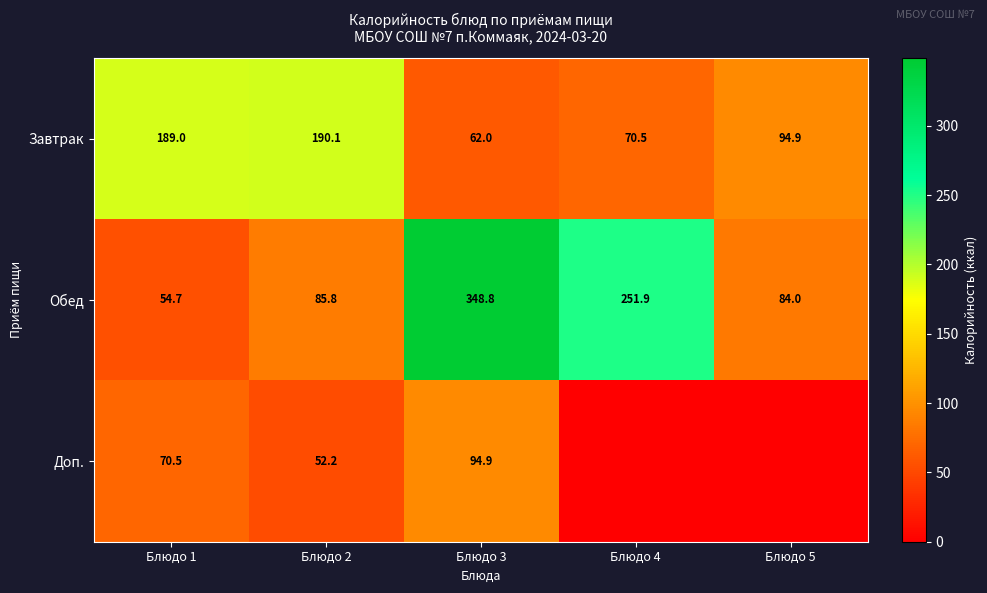

Is the value of Доп. at Блюдо 1 greater than the value of Завтрак at Блюдо 2?

No